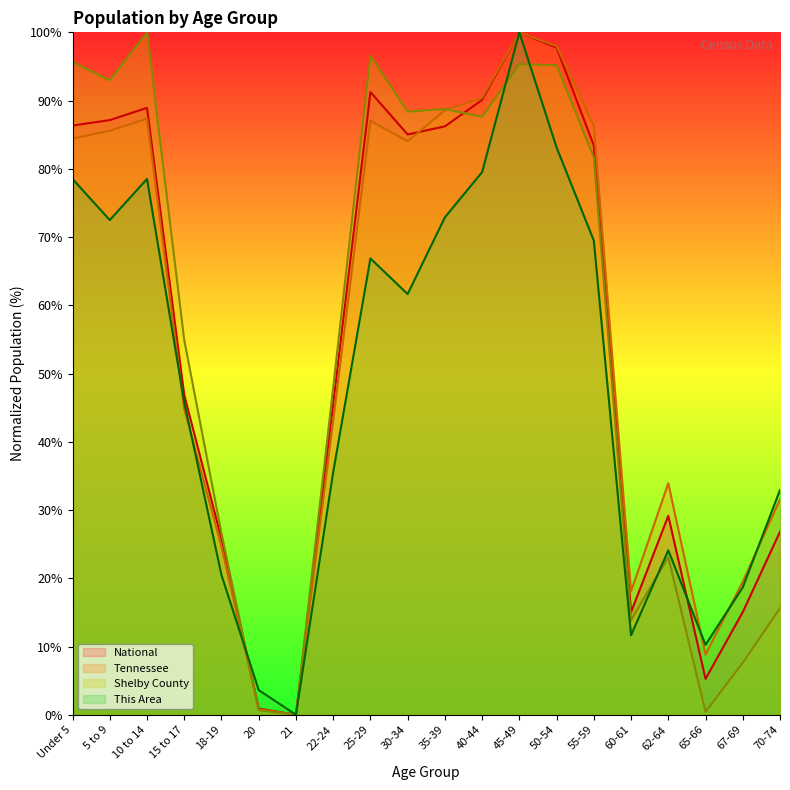

The Shelby County series shows 145.3 at 40-44. True or false?

False